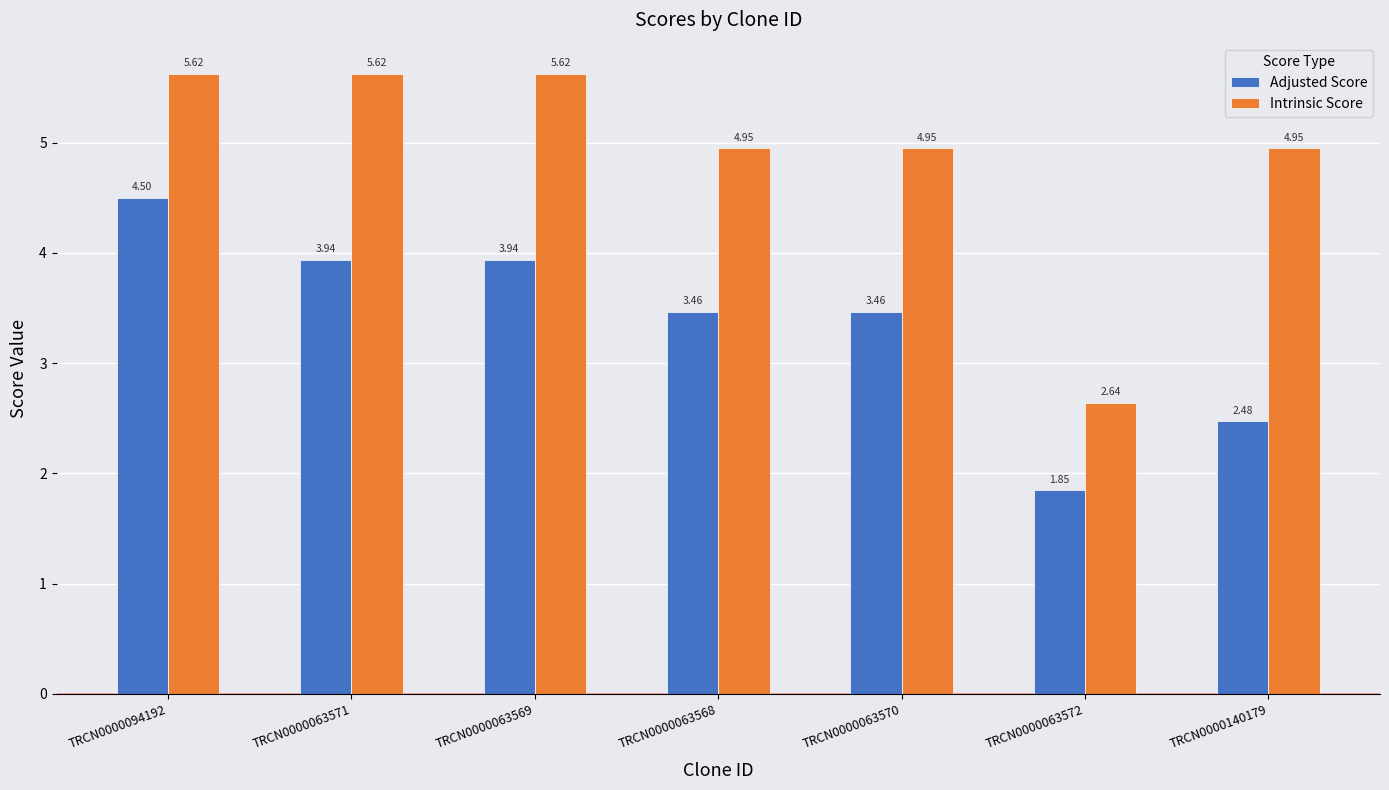

What is the total value across all series at TRCN0000063569?

9.6